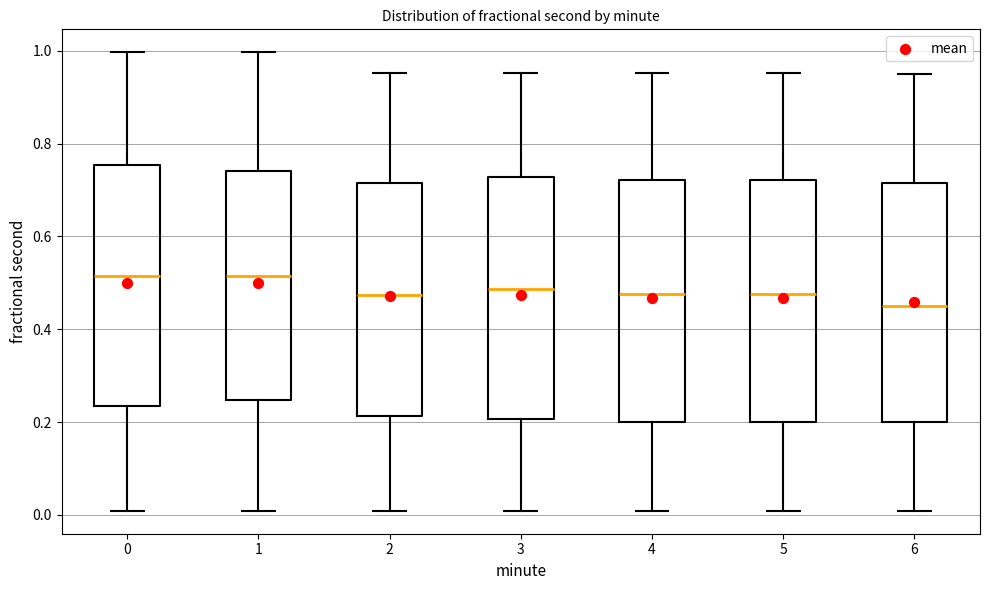

Reading left to right, read every box against the y-axis: the position of its median line, the range the box covers, and the ends of its whiskers. The values are not printed on the chart, so give them approximately, as read against the axis.

0: median 0.52, box 0.24 to 0.76, whiskers 0.00 to 1.00
1: median 0.52, box 0.24 to 0.74, whiskers 0.00 to 1.00
2: median 0.48, box 0.22 to 0.72, whiskers 0.00 to 0.96
3: median 0.48, box 0.20 to 0.72, whiskers 0.00 to 0.96
4: median 0.48, box 0.20 to 0.72, whiskers 0.00 to 0.96
5: median 0.48, box 0.20 to 0.72, whiskers 0.00 to 0.96
6: median 0.44, box 0.20 to 0.72, whiskers 0.00 to 0.96